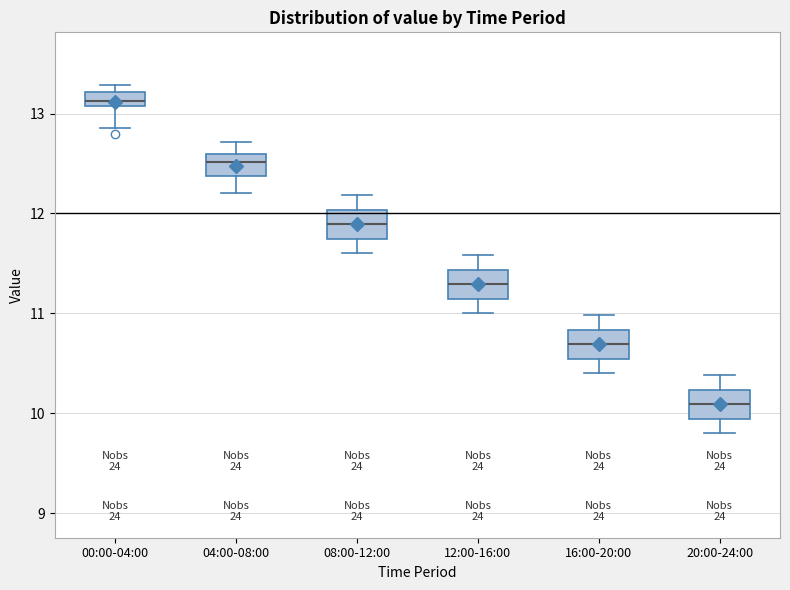

Which box has the highest median line?

00:00-04:00